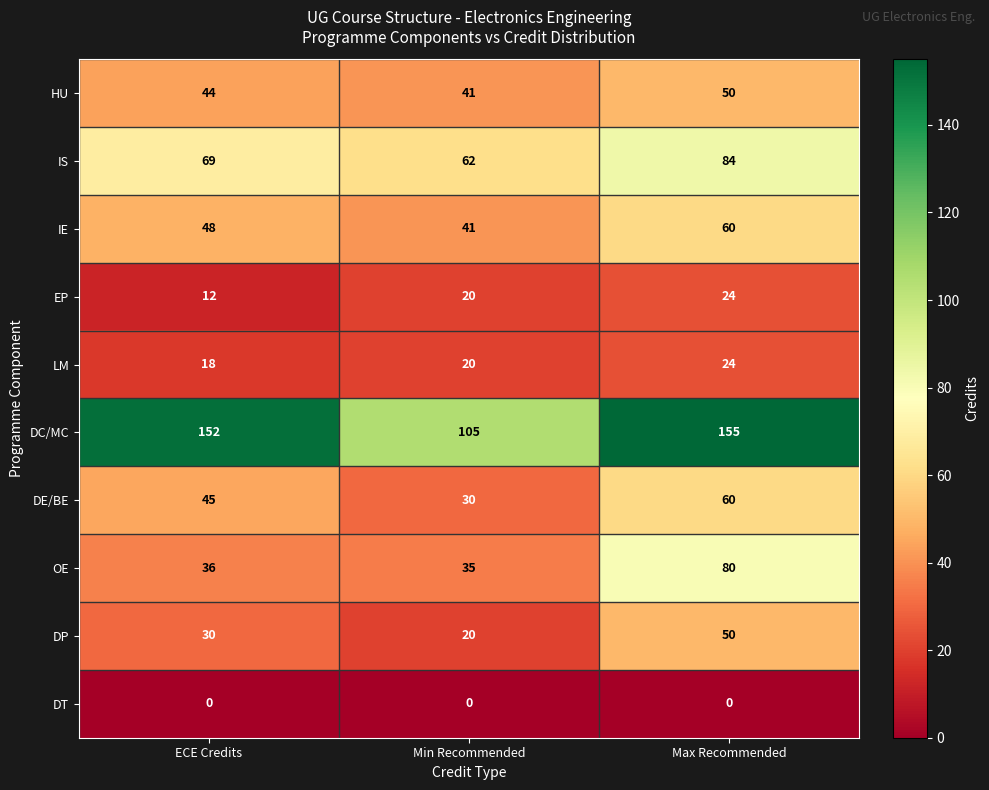

List the labels in order of IS value, largest first.

Max Recommended, ECE Credits, Min Recommended